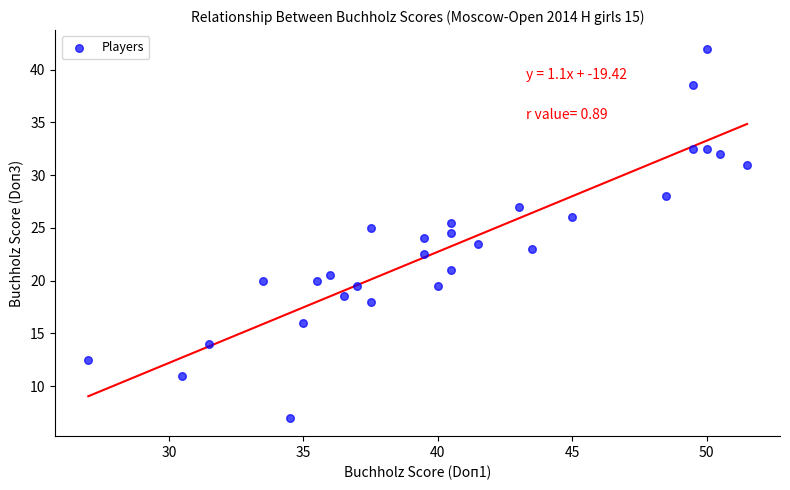

What is the range of Y values (max minus min)?

35.0